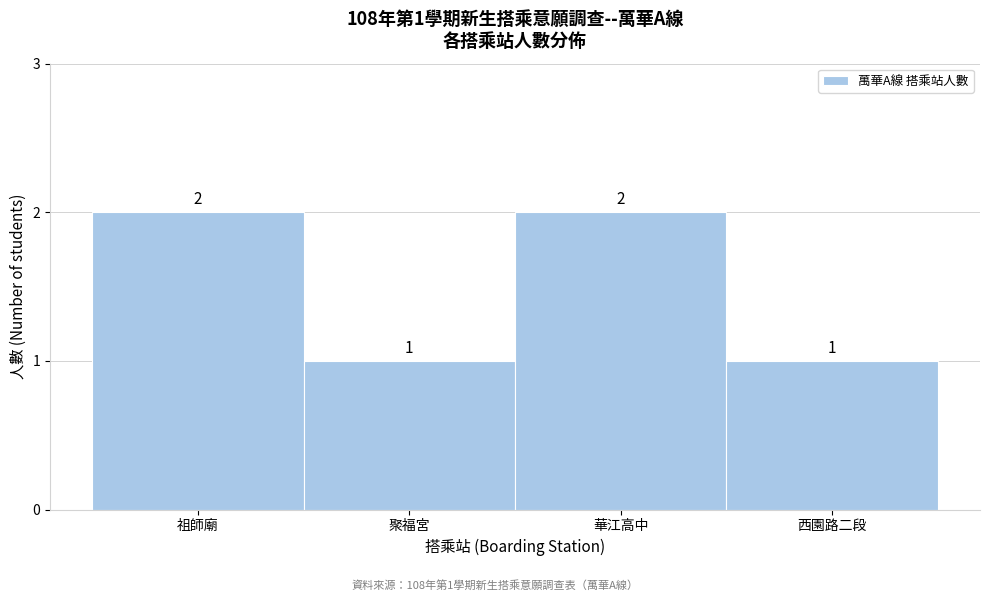

Reading left to right, transcribe all the data shown in this chart.

祖師廟=2	聚福宮=1	華江高中=2	西園路二段=1